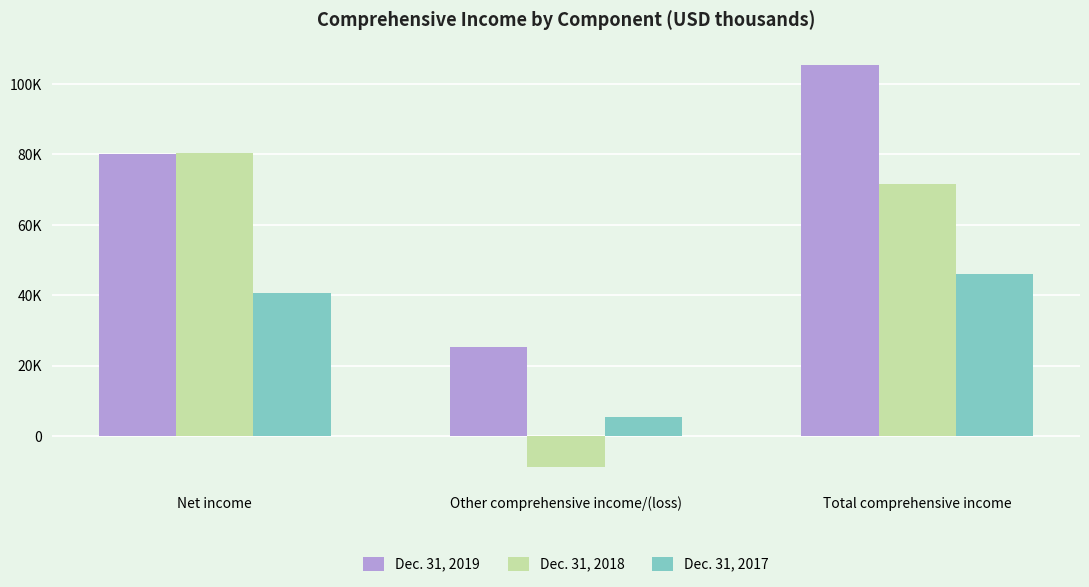

Rank the categories by Dec. 31, 2017 value from highest to lowest.

Total comprehensive income, Net income, Other comprehensive income/(loss)